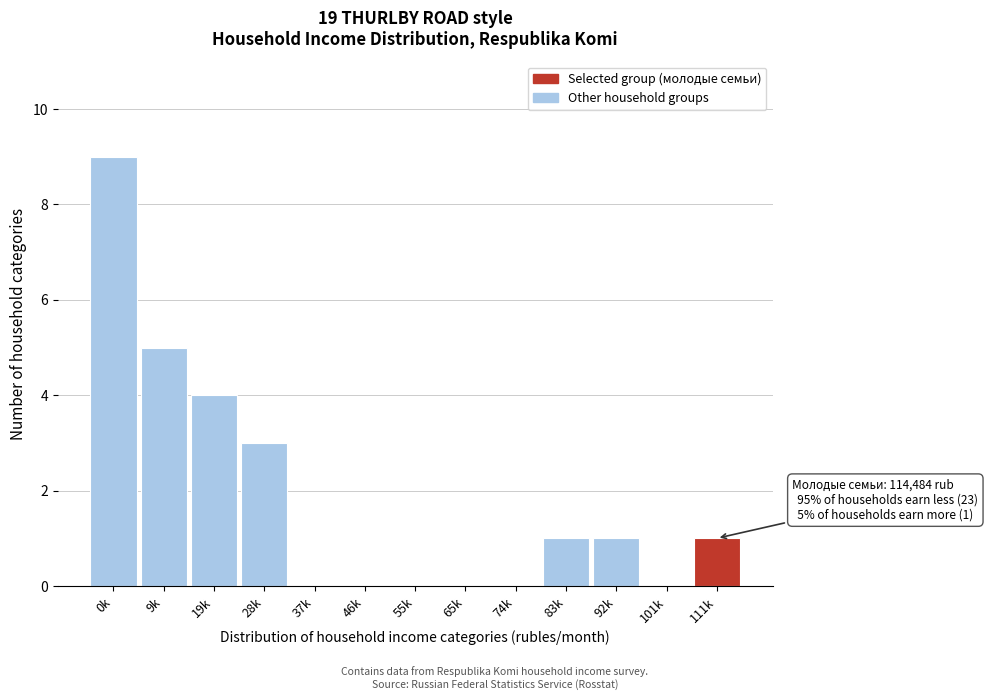

Reading left to right, transcribe all the data shown in this chart.

0k=9	9k=5	19k=4	28k=3	37k=0	46k=0	55k=0	65k=0	74k=0	83k=1	92k=1	101k=0	111k=1